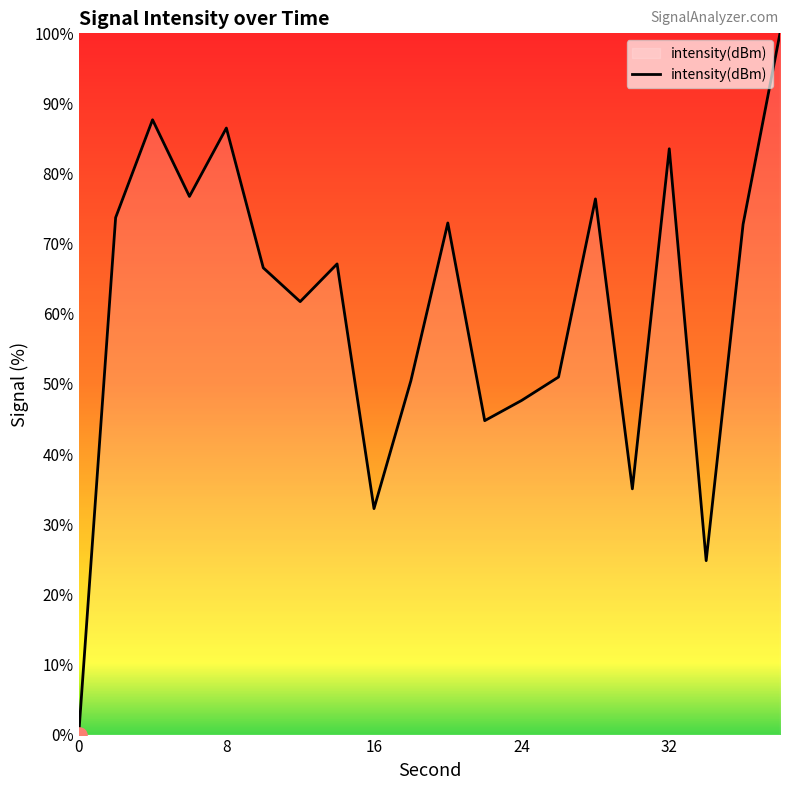

What is the difference between the maximum and minimum values?

100.0